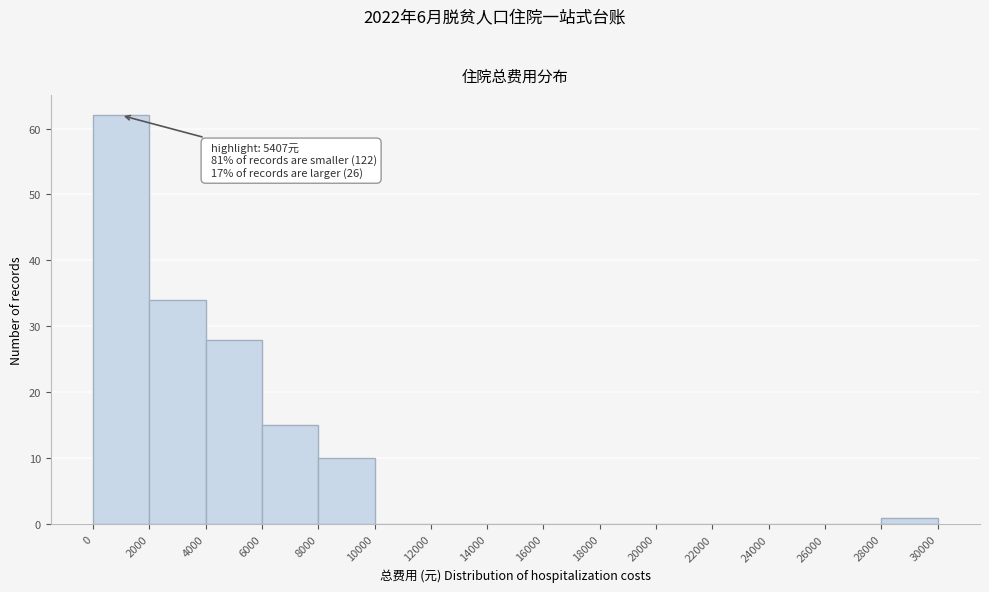

Over which range of the x-axis is the bar tallest?

0 to 2000